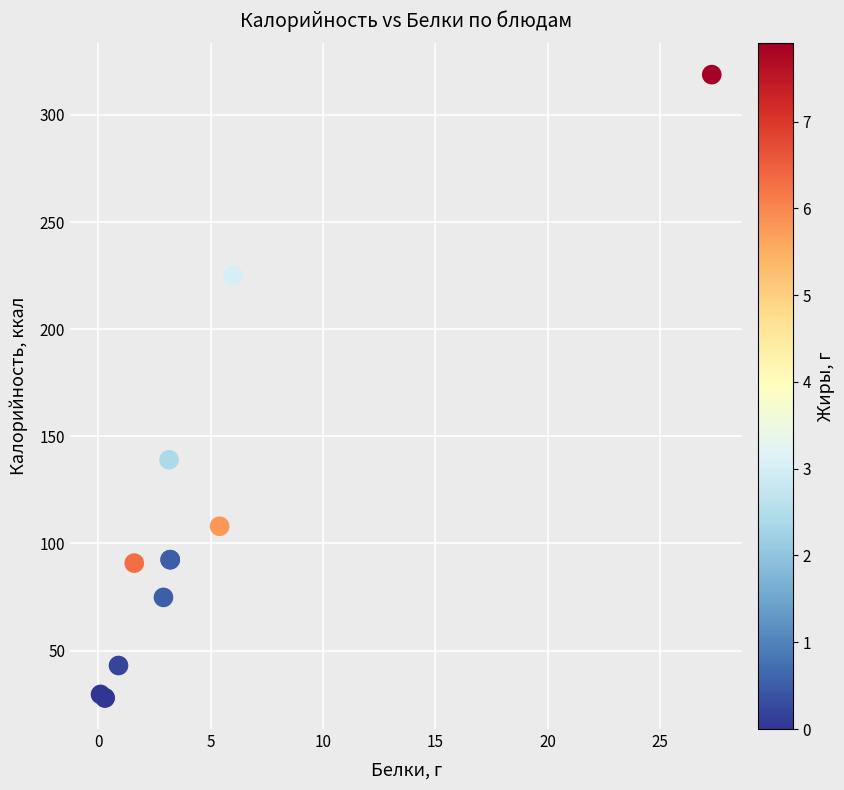

What Y value in the scatter plot is closest to 173?

139.0